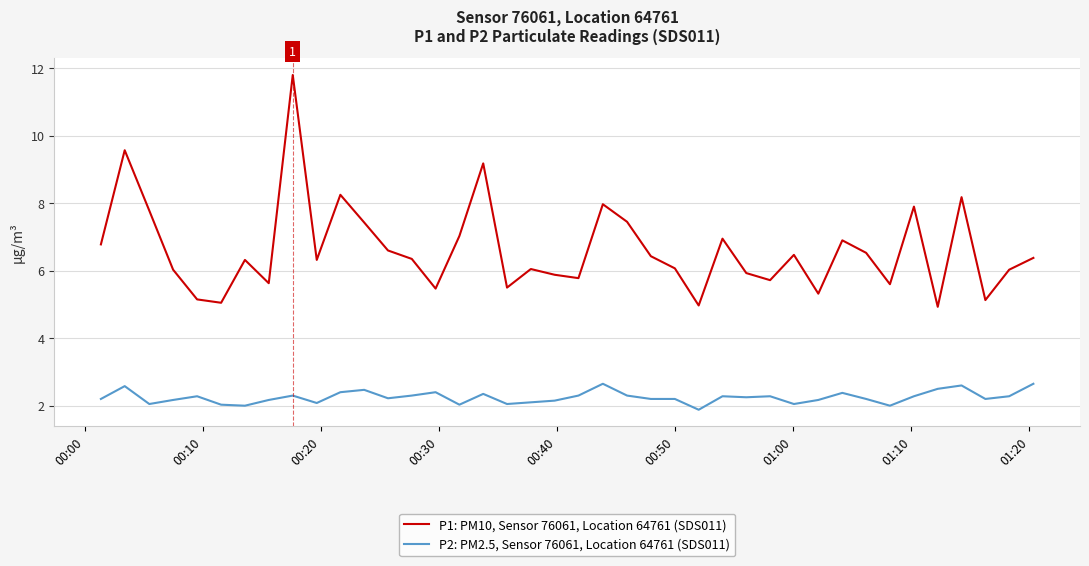

Which series has the largest total across all categories?

P1: PM10, Sensor 76061, Location 64761 (SDS011)